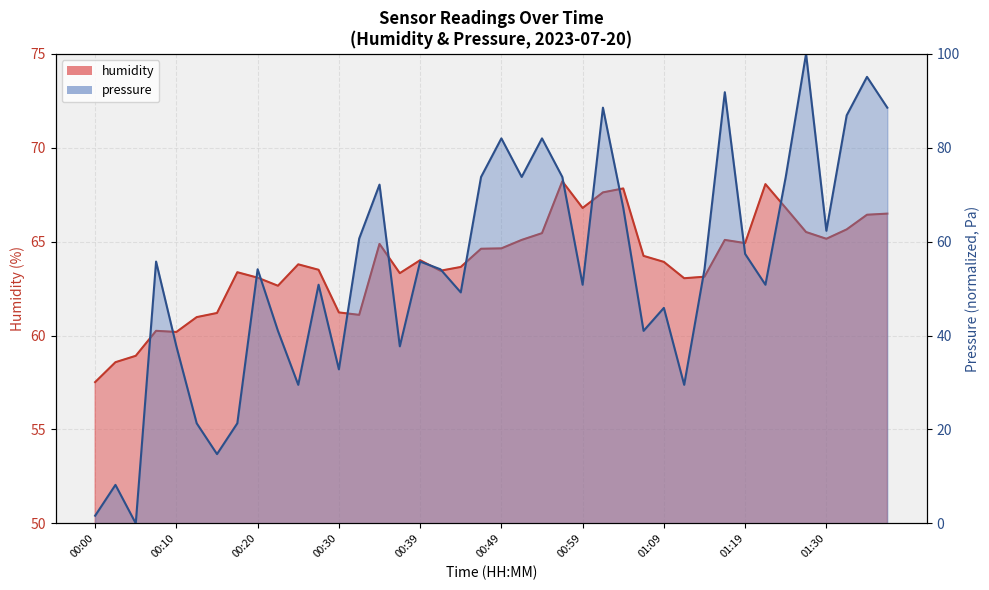

List the series in order of their peak value, lowest first.

humidity, pressure